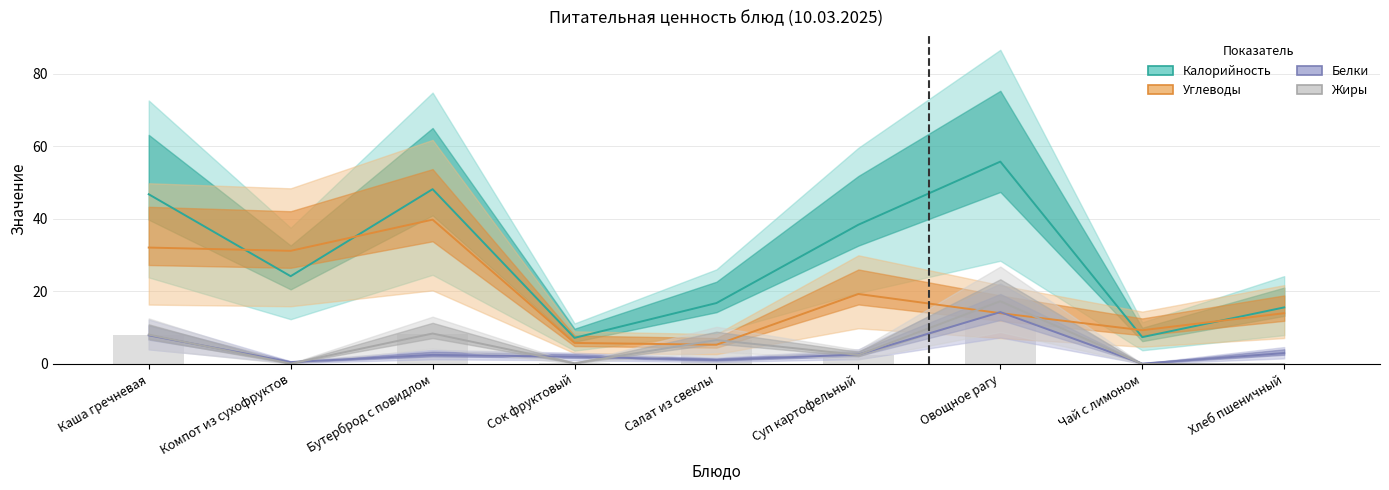

At how many categories does at least one series exceed 45?

3